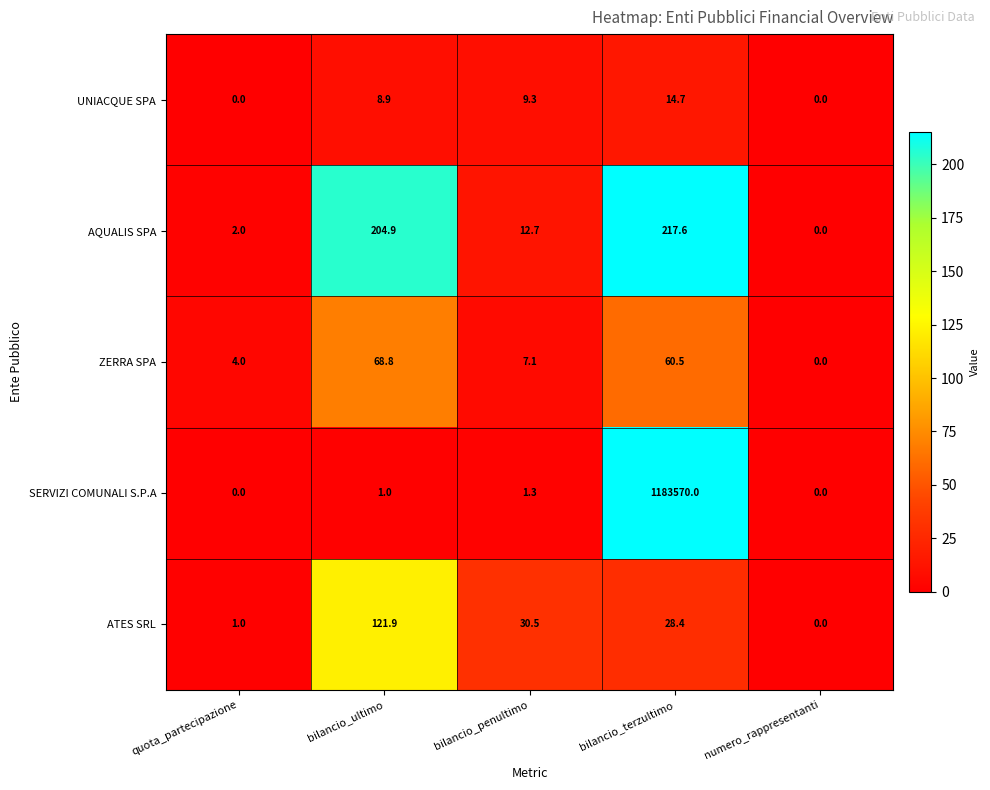

Where is UNIACQUE SPA nearest to the value 7?

bilancio_ultimo